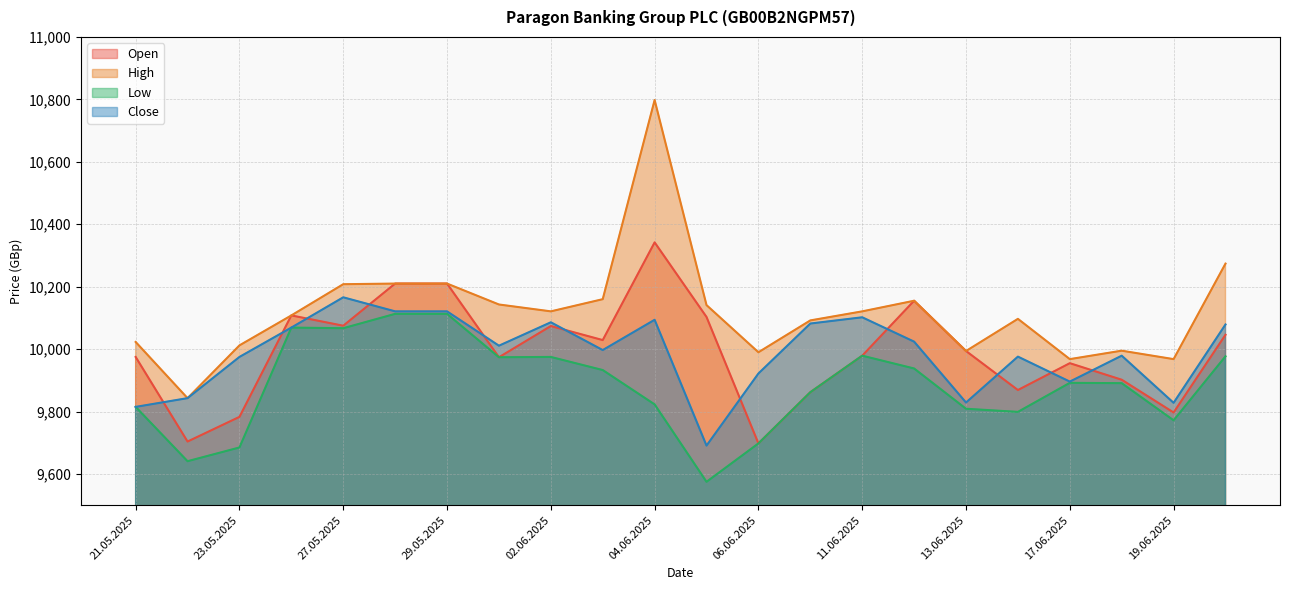

At which category does Close reach its first local valley?

30.05.2025